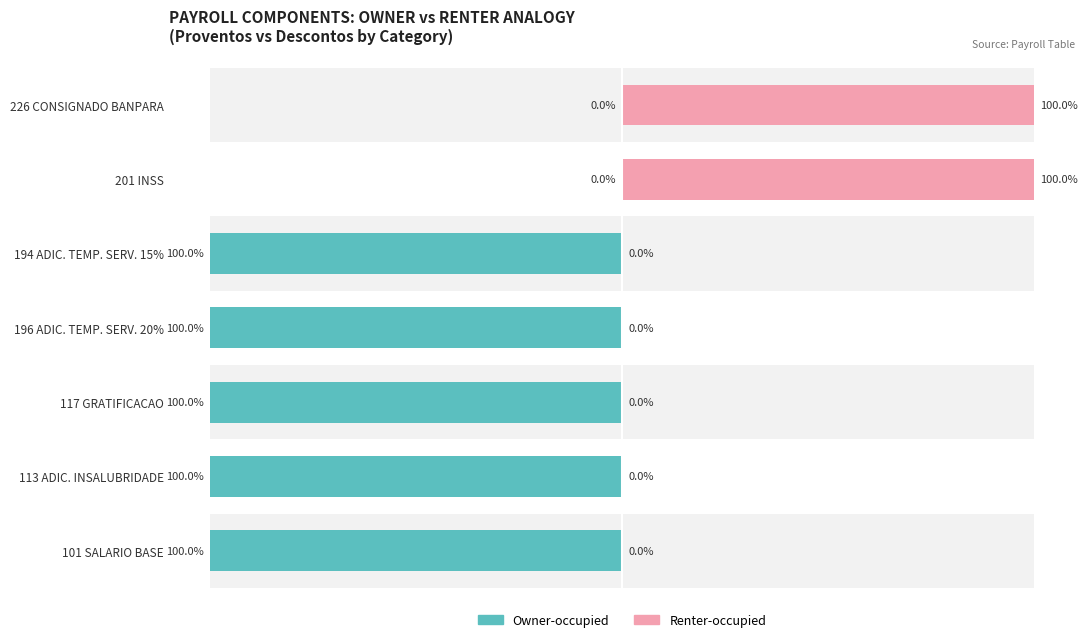

Is it true that Owner-occupied equals -164 at 101 SALARIO BASE?

False